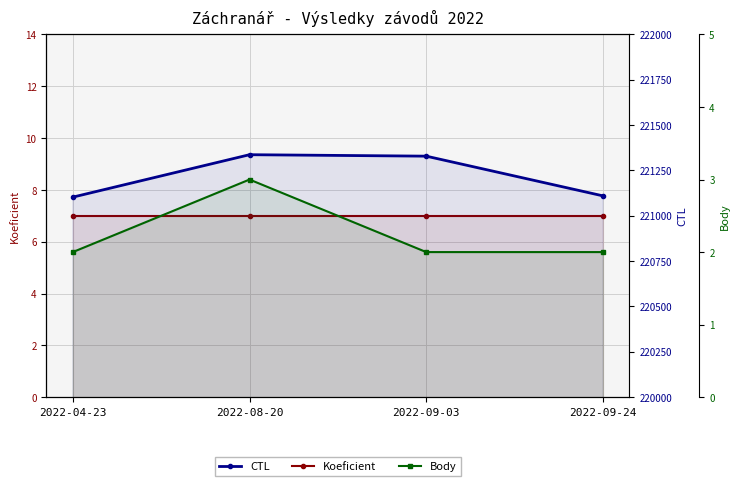

At which category is the sum across all series the highest?

2022-08-20